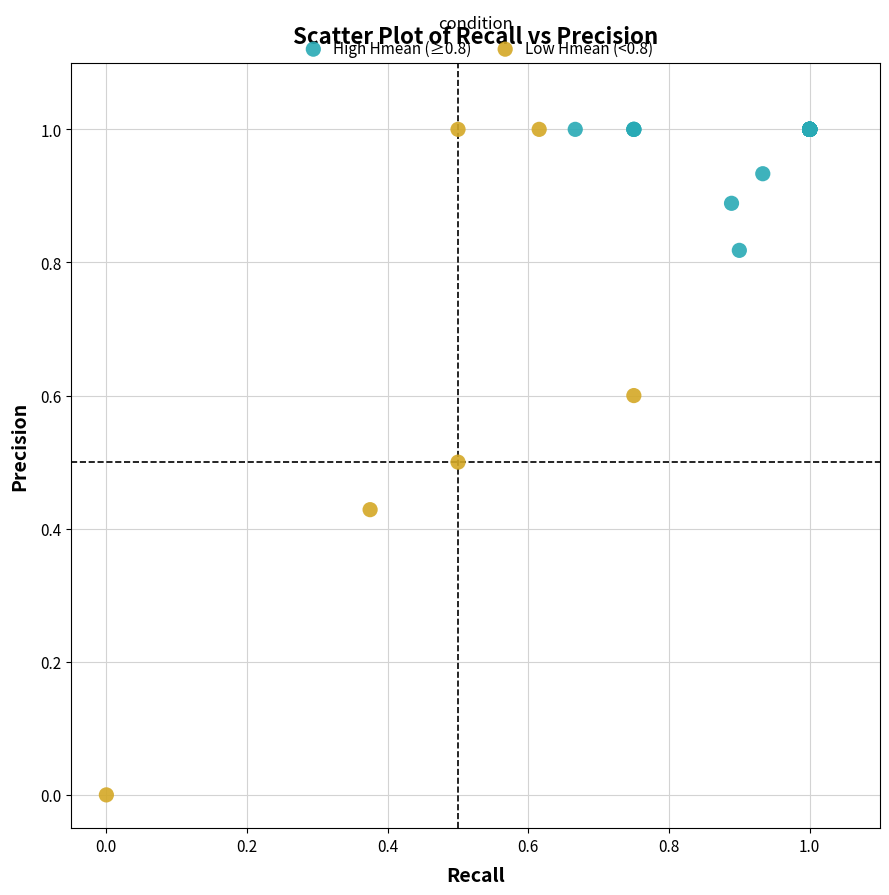

Which series contains the lowest Y value?

Low Hmean (<0.8)